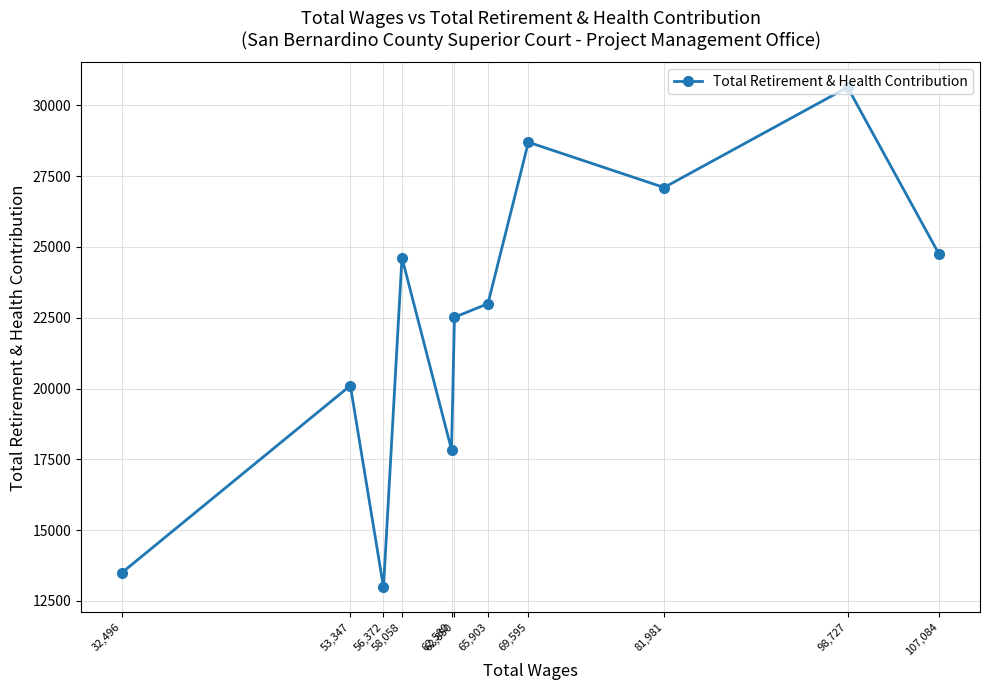

The chart shows a value of 41065 at 107,084. True or false?

False